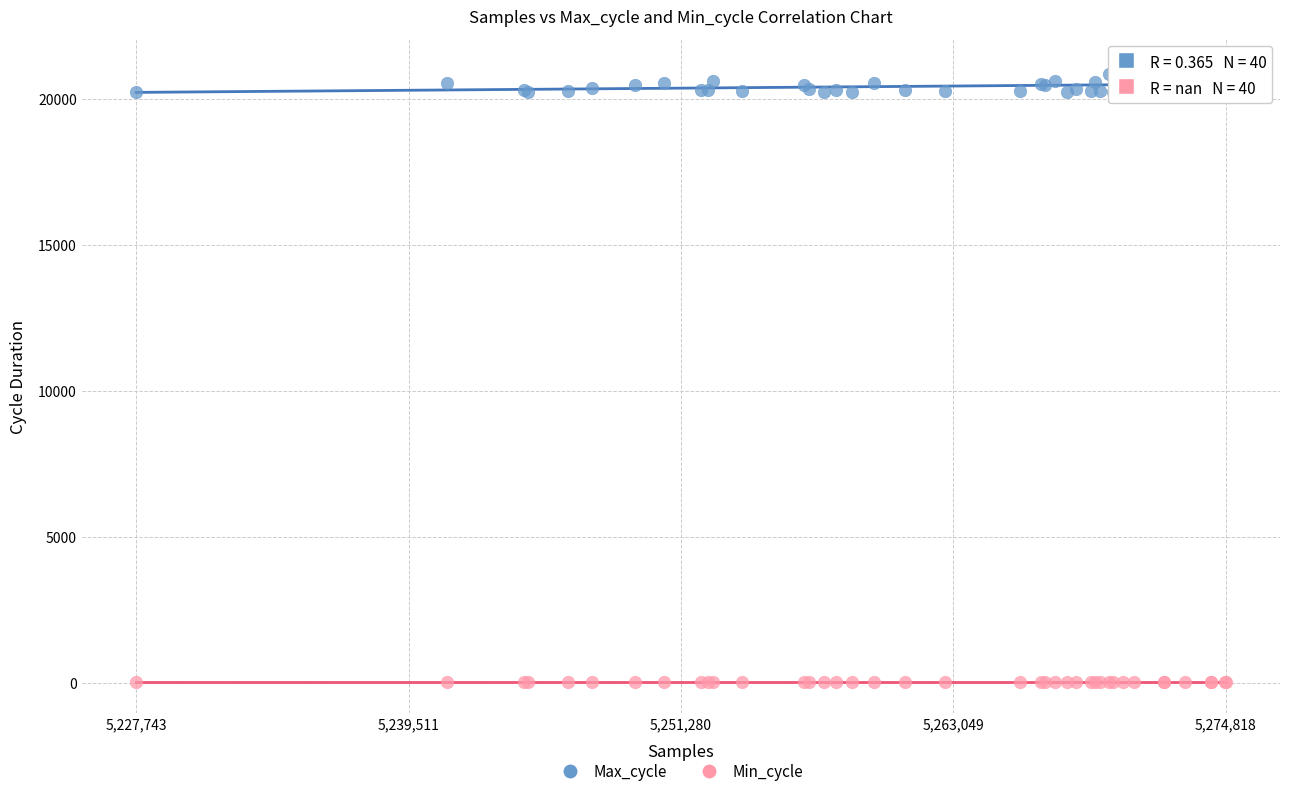

Which series reaches the maximum Y coordinate?

Max_cycle